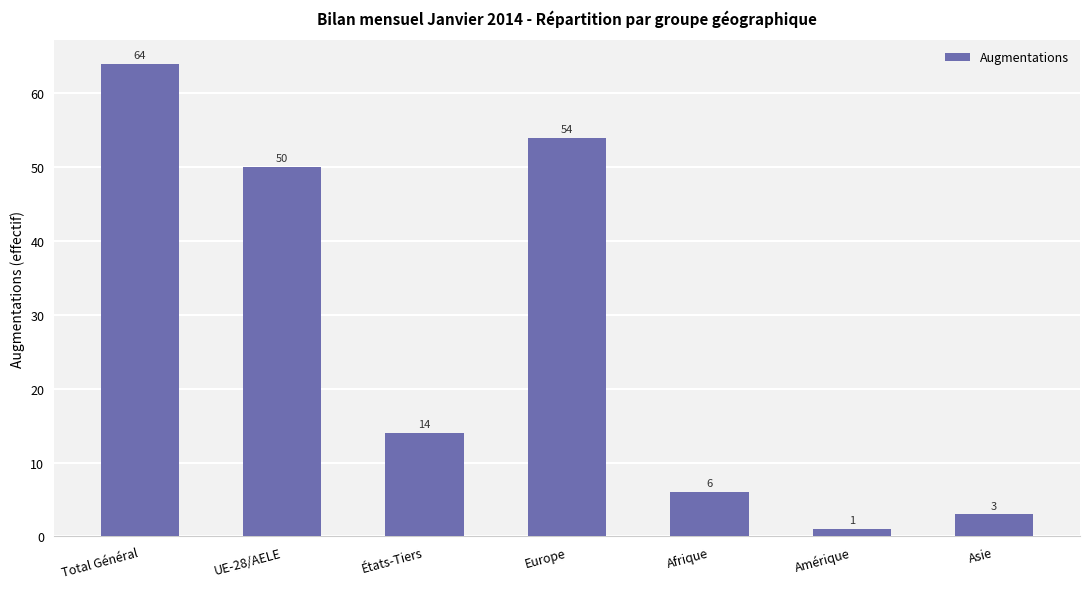

Reading left to right, extract all data points from this chart.

64	50	14	54	6	1	3